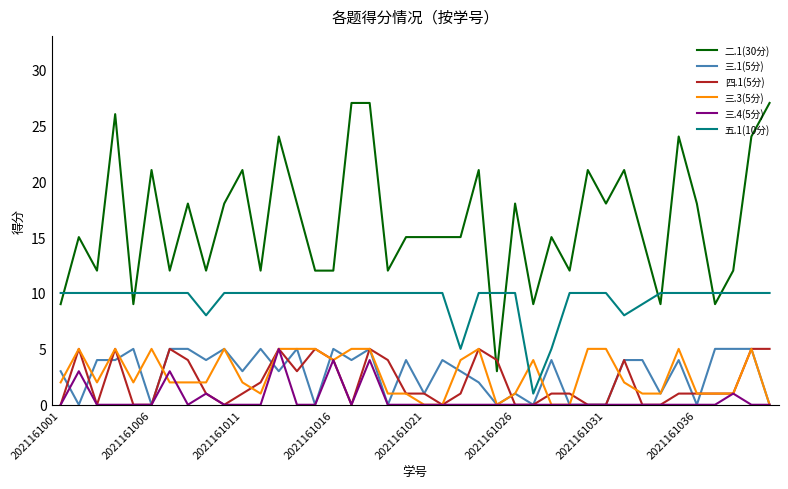

True or false: 五.1(10分) and 三.1(5分) intersect in this chart.

False